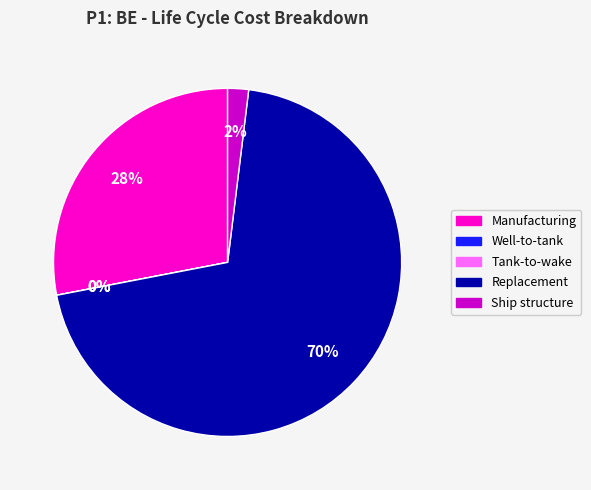

Between Replacement and Tank-to-wake, which is larger?

Replacement